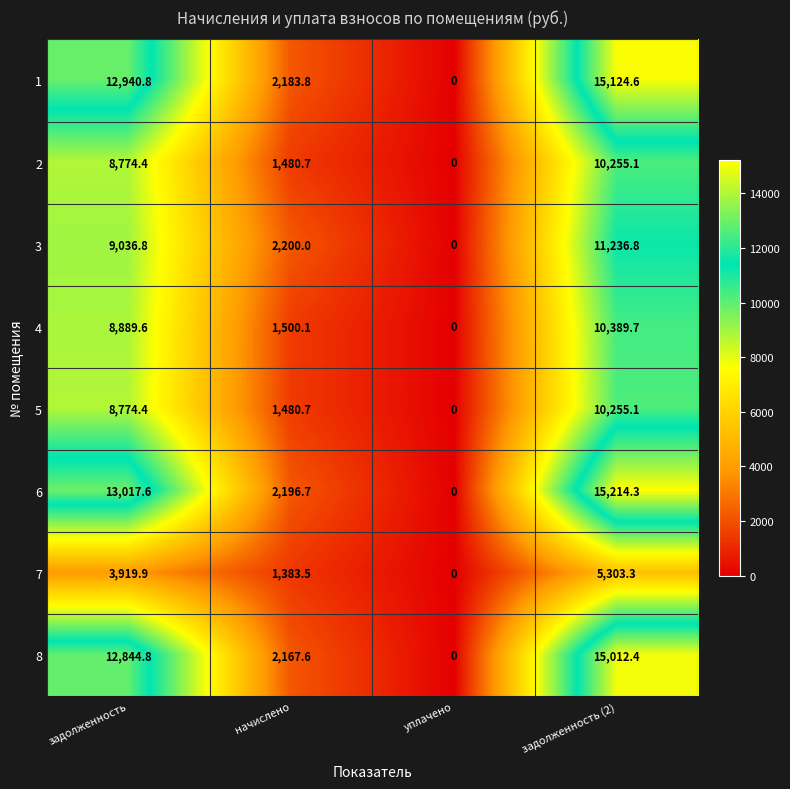

Which series changed the most between начислено and задолженность (2)?

6